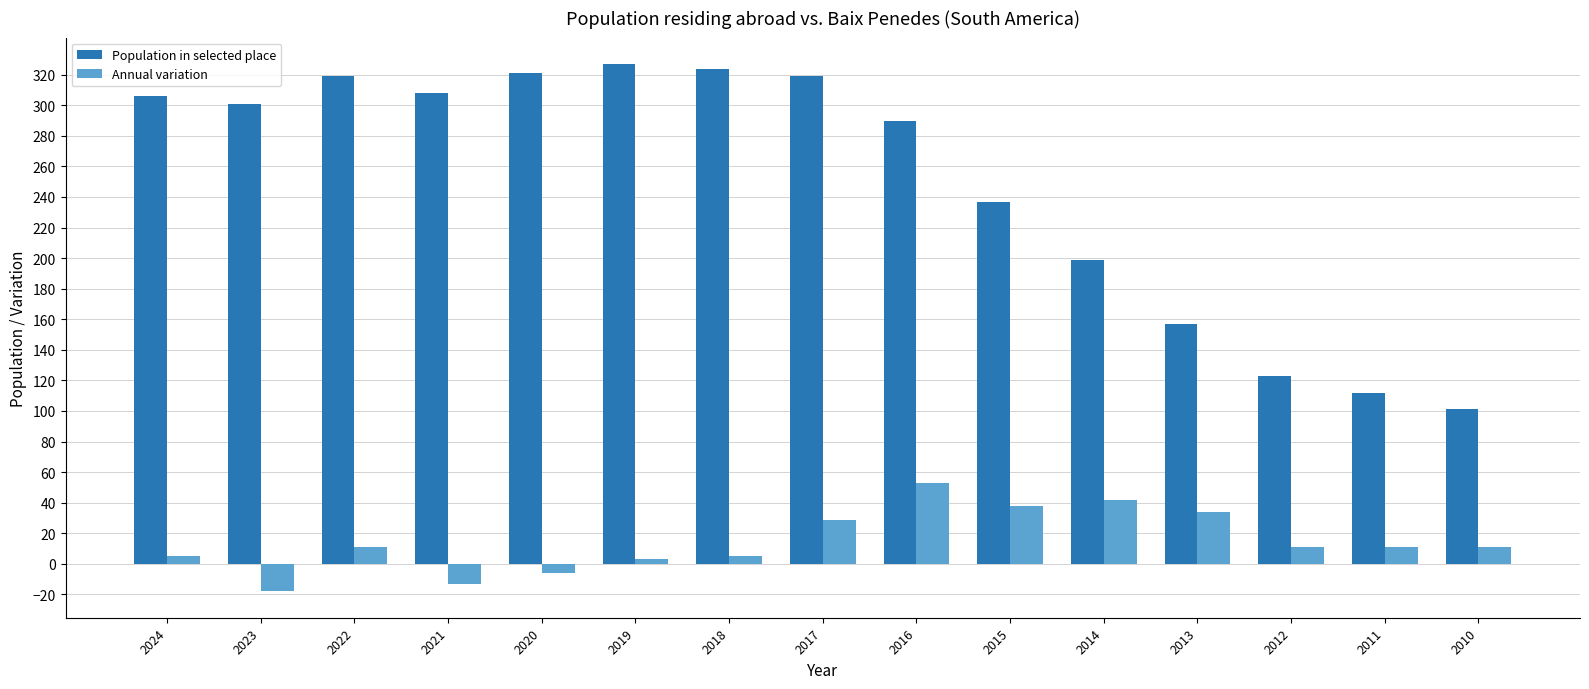

List the series in order of their overall mean, lowest first.

Annual variation, Population in selected place